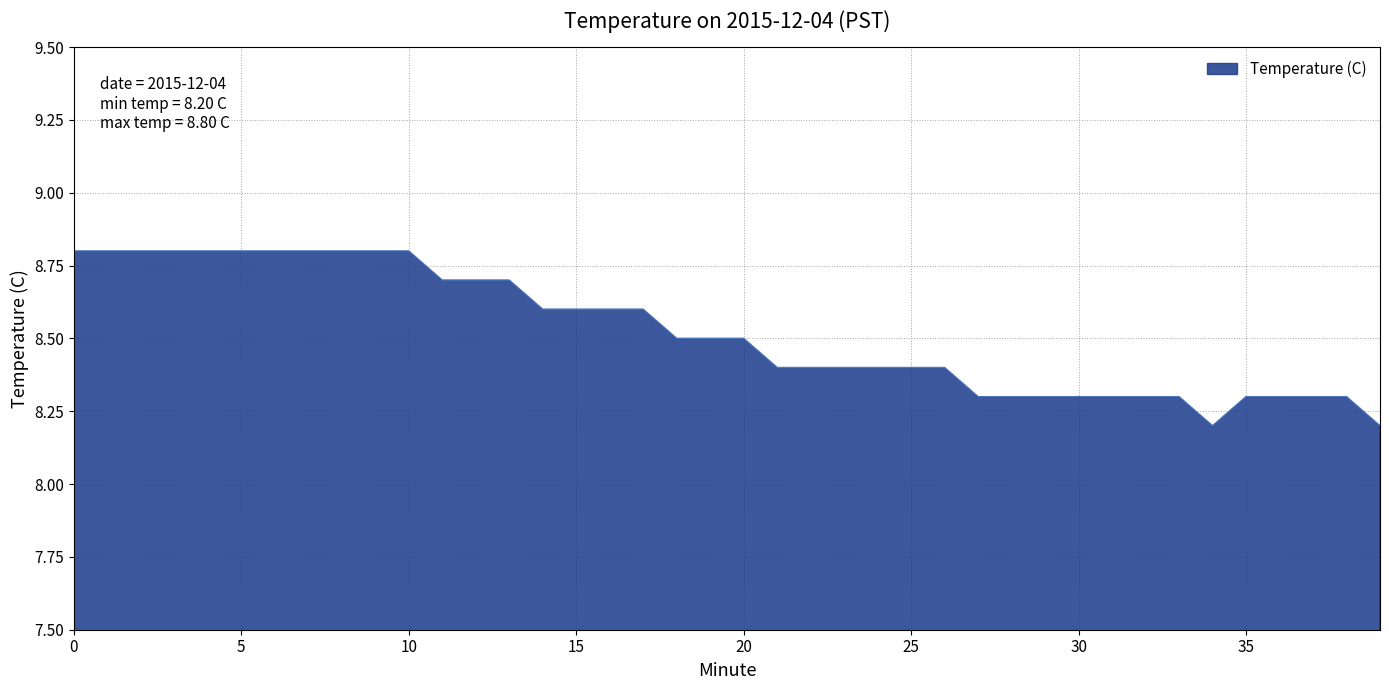

What is the minimum value shown in the chart?

8.2